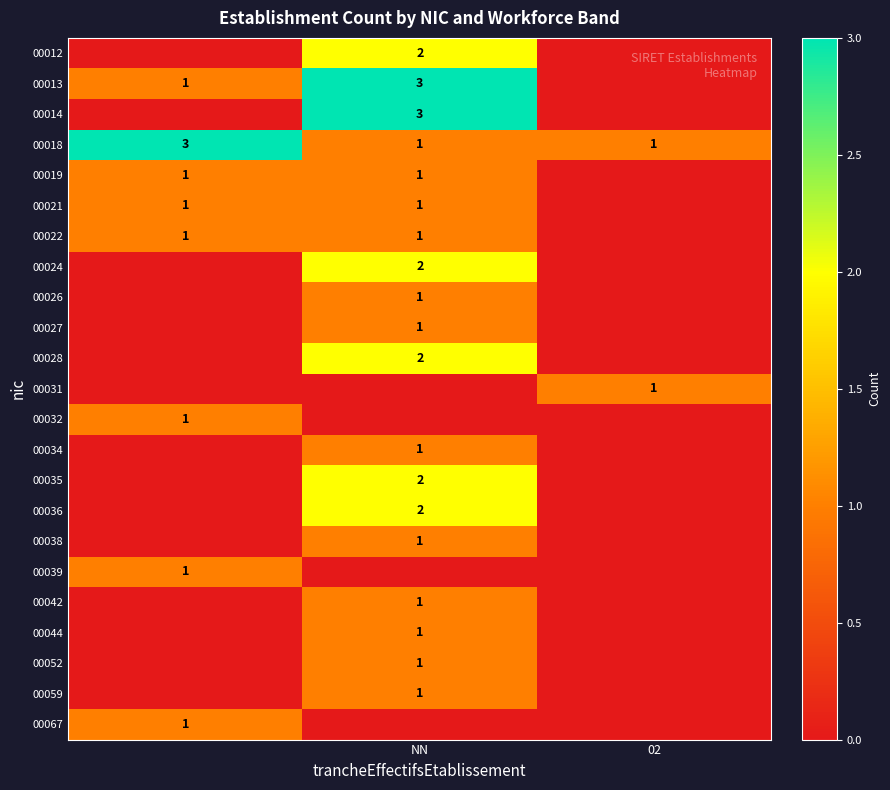

The value of 00019 at NN is 0. True or false?

False